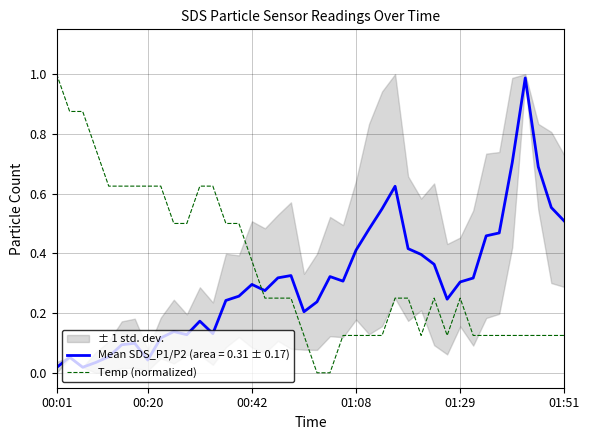

What is the value of the 2nd point from the left?

0.9